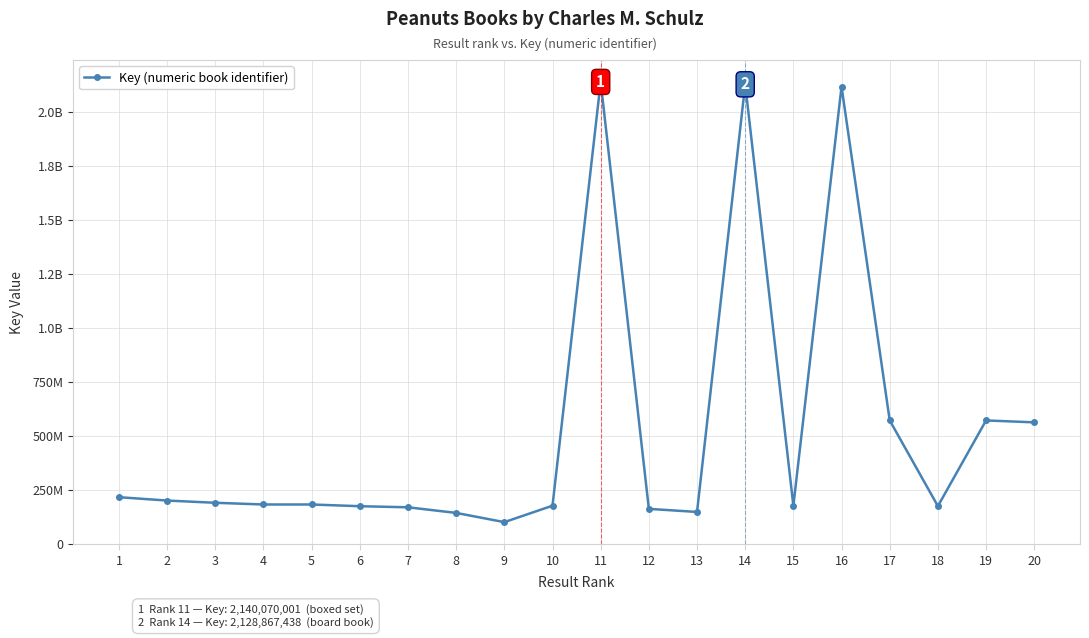

How many points are lower than both their immediate neighbors (excluding endpoints)?

4